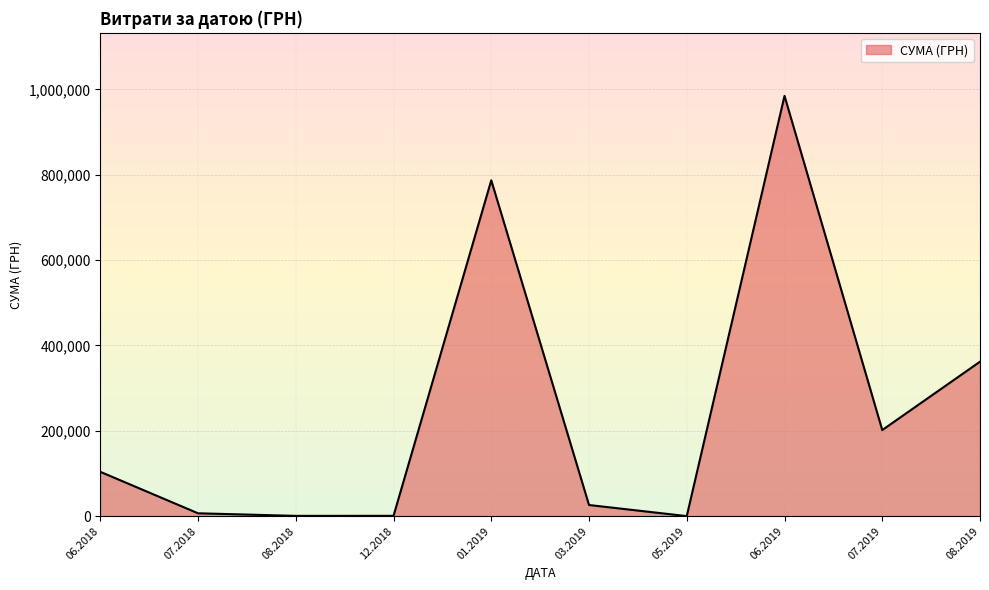

What is the sum of all values?

2474108.3